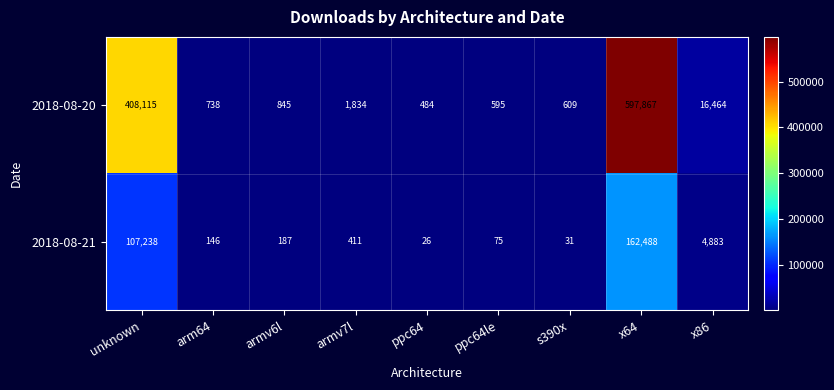

What is the sum of all 2018-08-20 values?

1027551